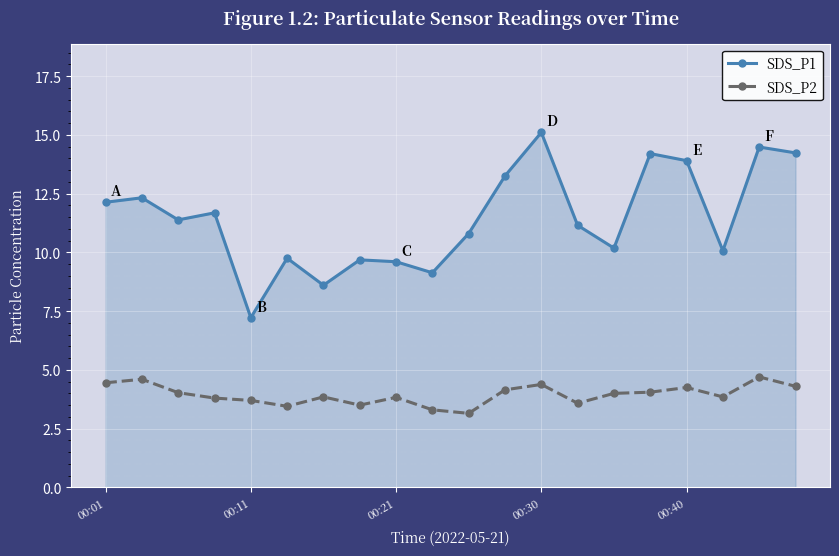

List the series in order of their peak value, lowest first.

SDS_P2, SDS_P1